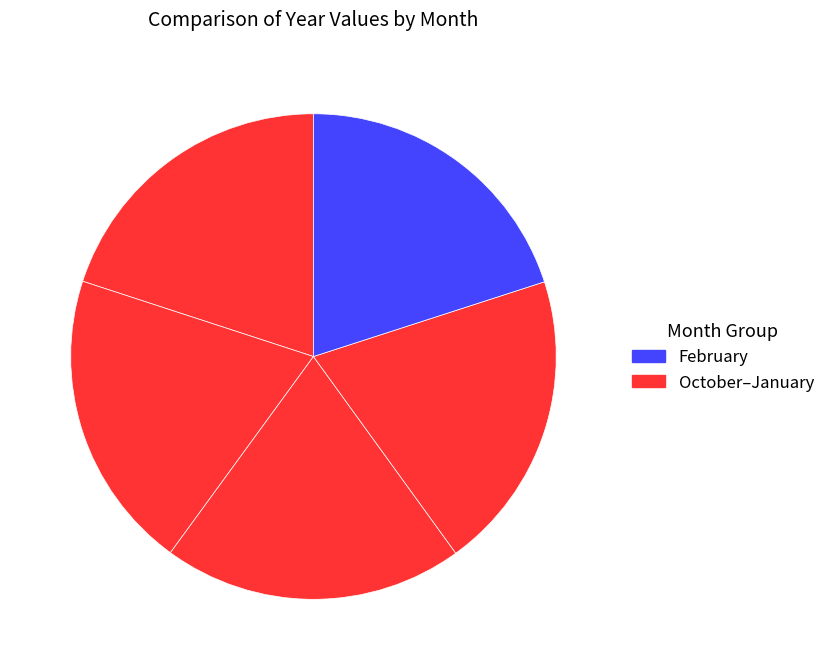

Rank the categories by value from lowest to highest.

October, November, December, January, February